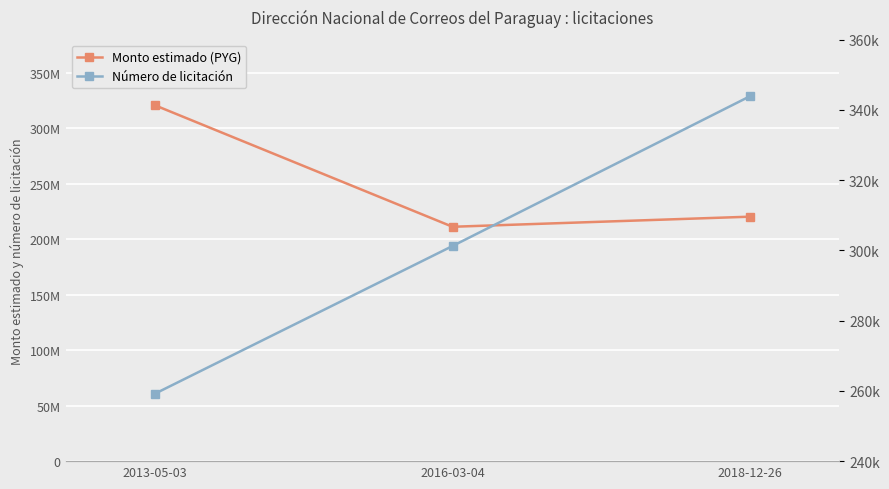

At how many categories does at least one series exceed 148895904?

3